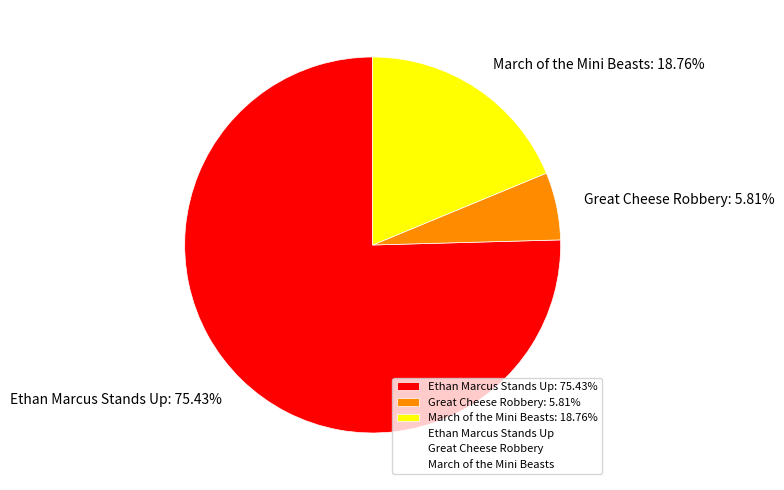

To the nearest percent, what percentage of the pie is March of the Mini Beasts?

19%